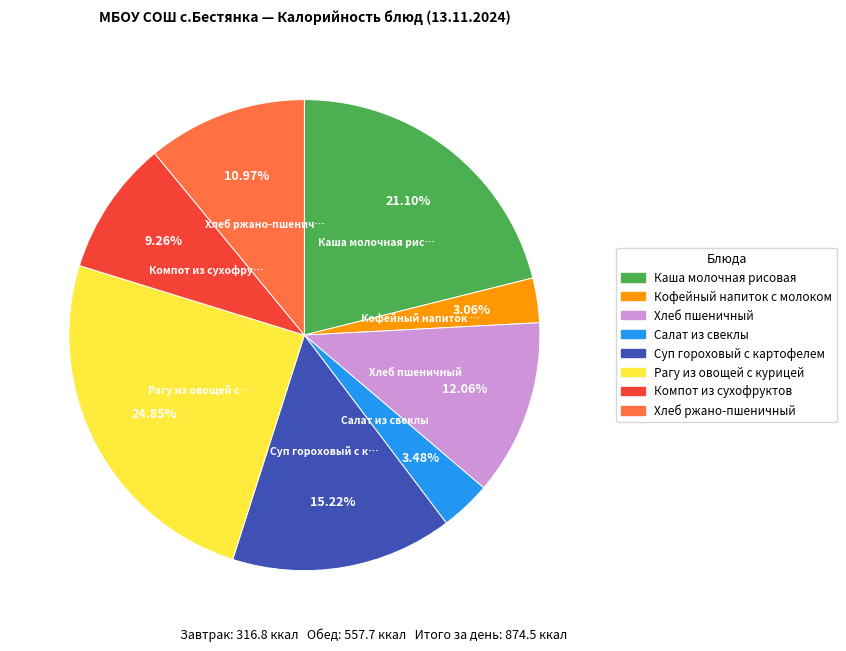

Approximately how many times larger is the value at Рагу из овощей с курицей compared to Каша молочная рисовая?

1.2